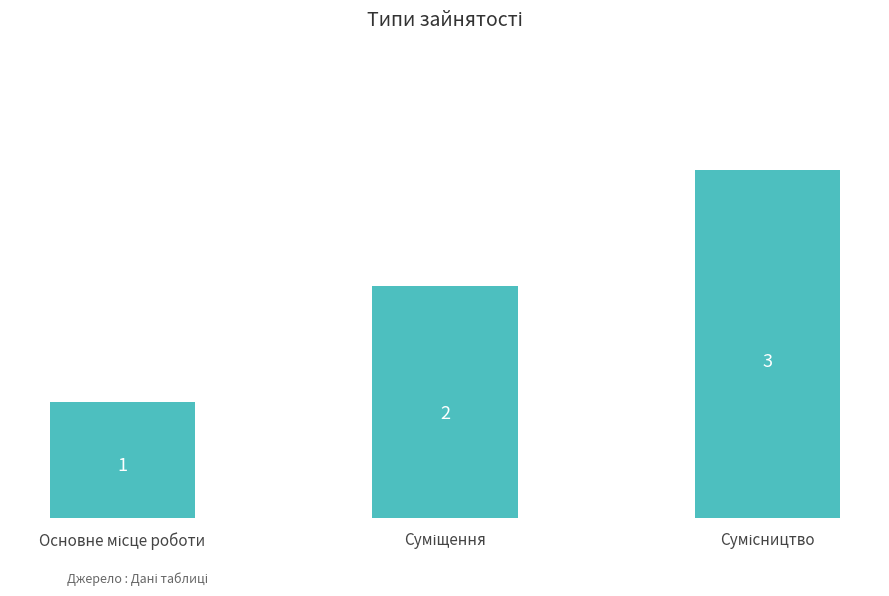

How many series are shown in this chart?

1